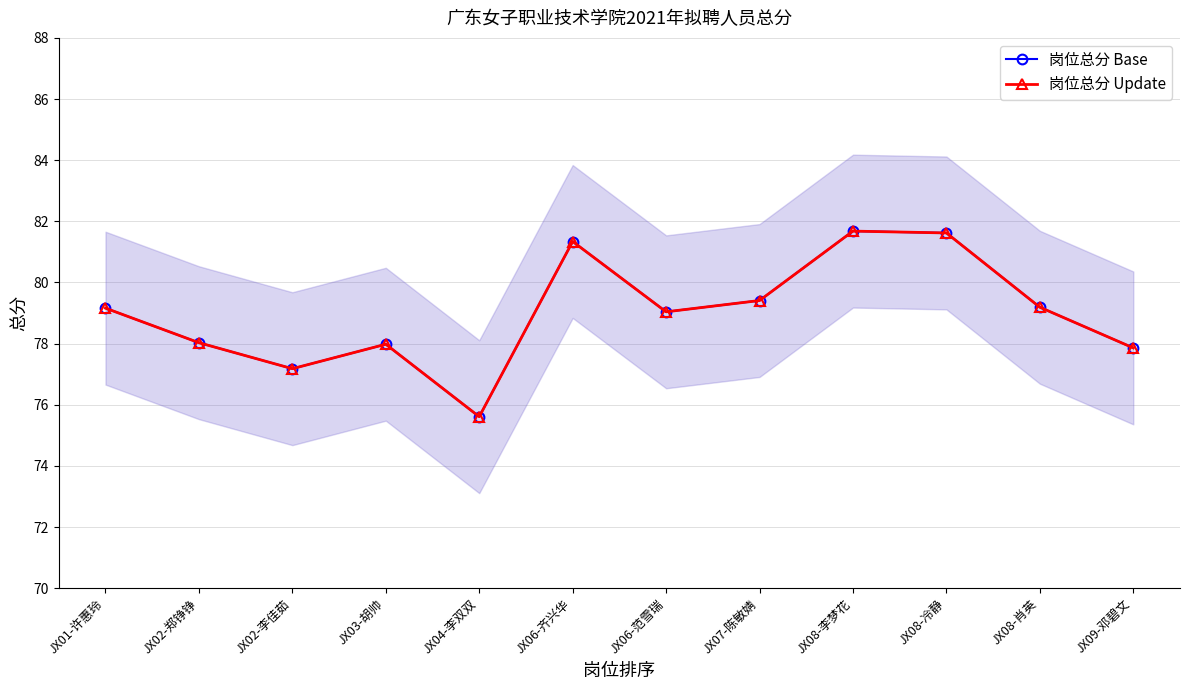

Where does the 岗位总分 Update series first go above 79?

JX01-许惠玲